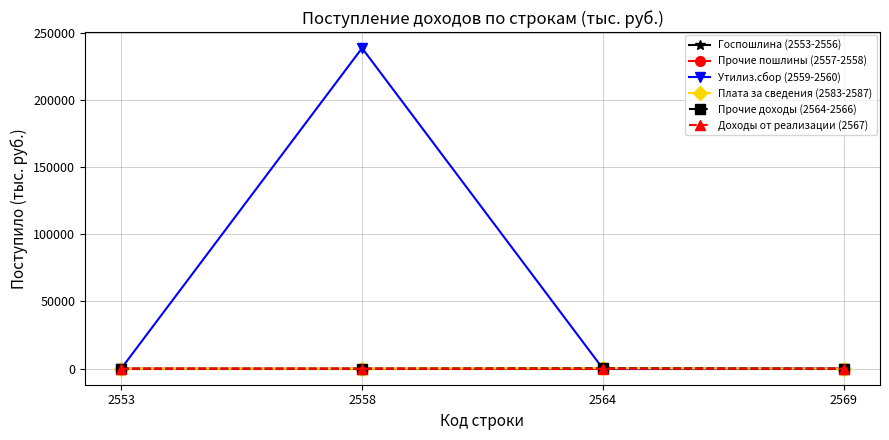

Which series has the largest total across all categories?

Утилиз.сбор (2559-2560)